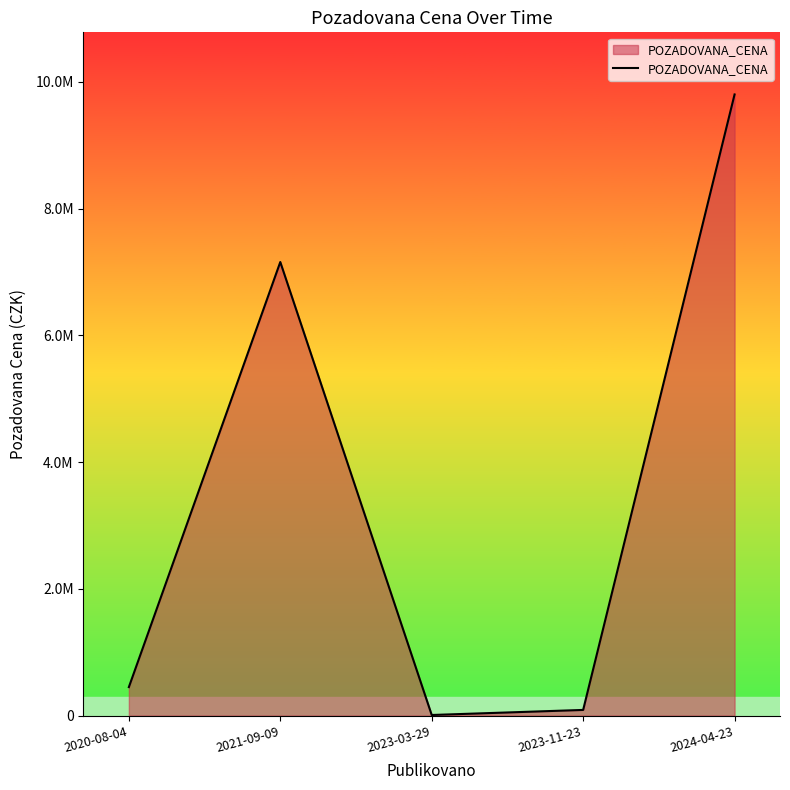

Which has a higher value, 2021-09-09 or 2024-04-23?

2024-04-23